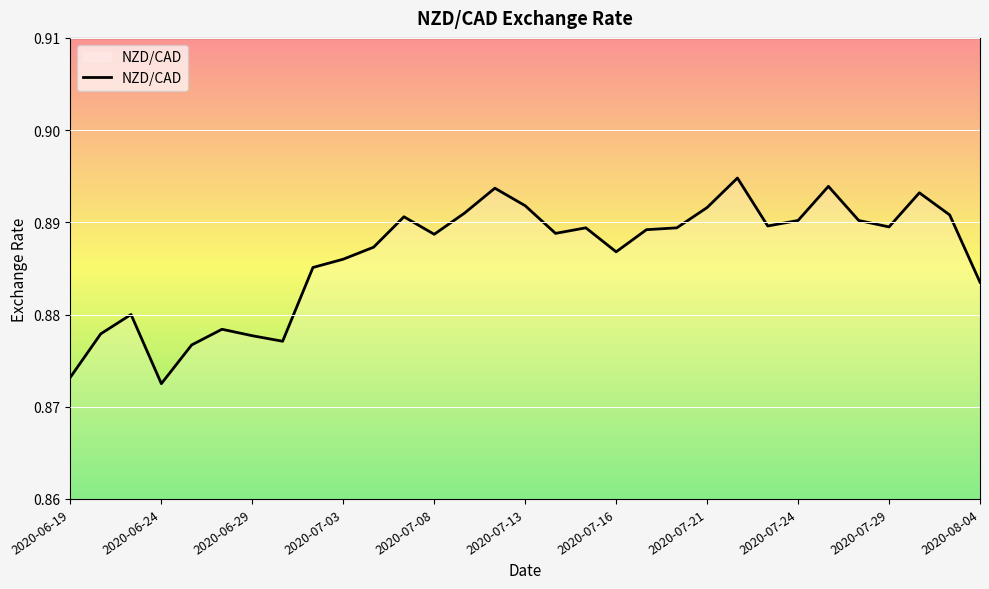

How many lines are shown in the chart?

1